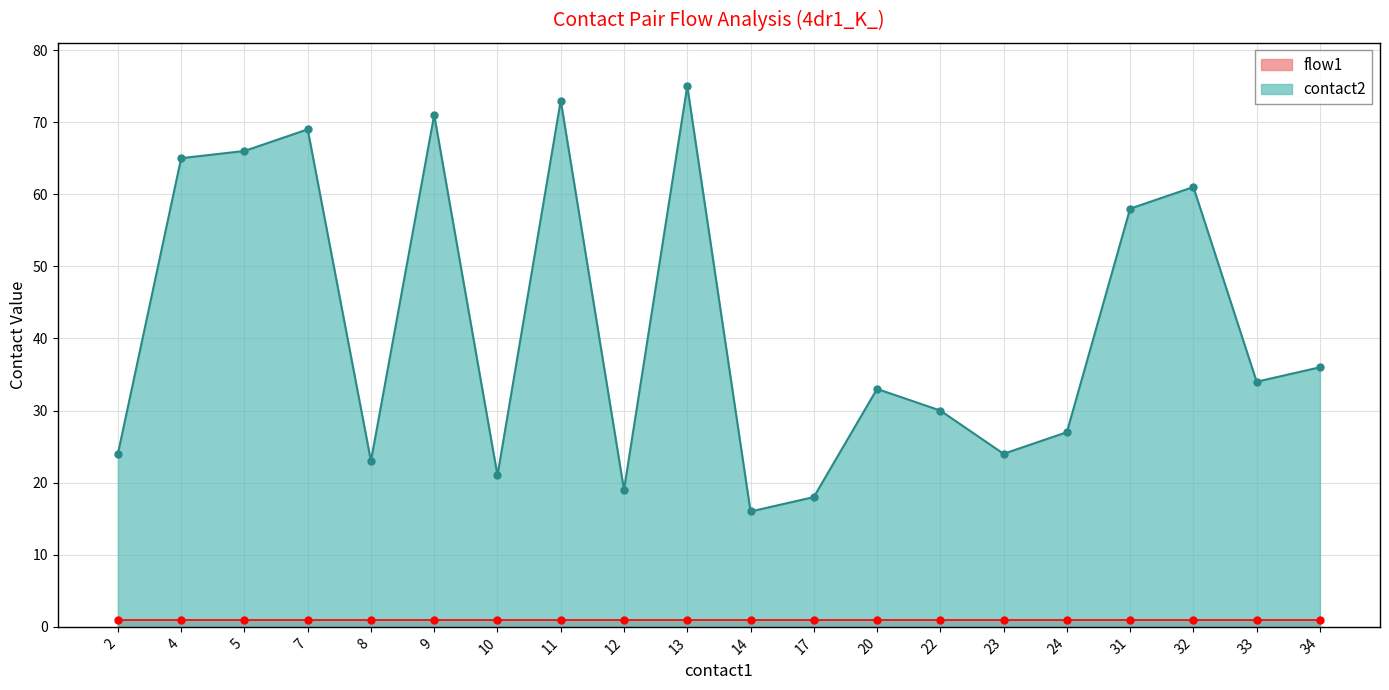

Is it true that contact2 equals 19 at 20?

False